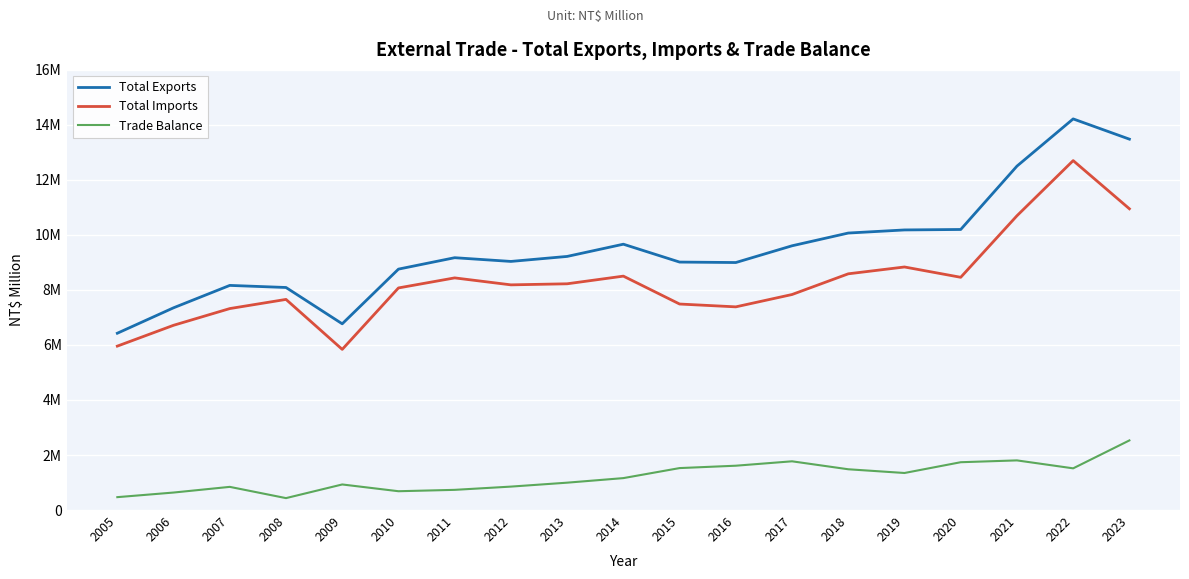

Is this an area chart (filled region under the line)?

No